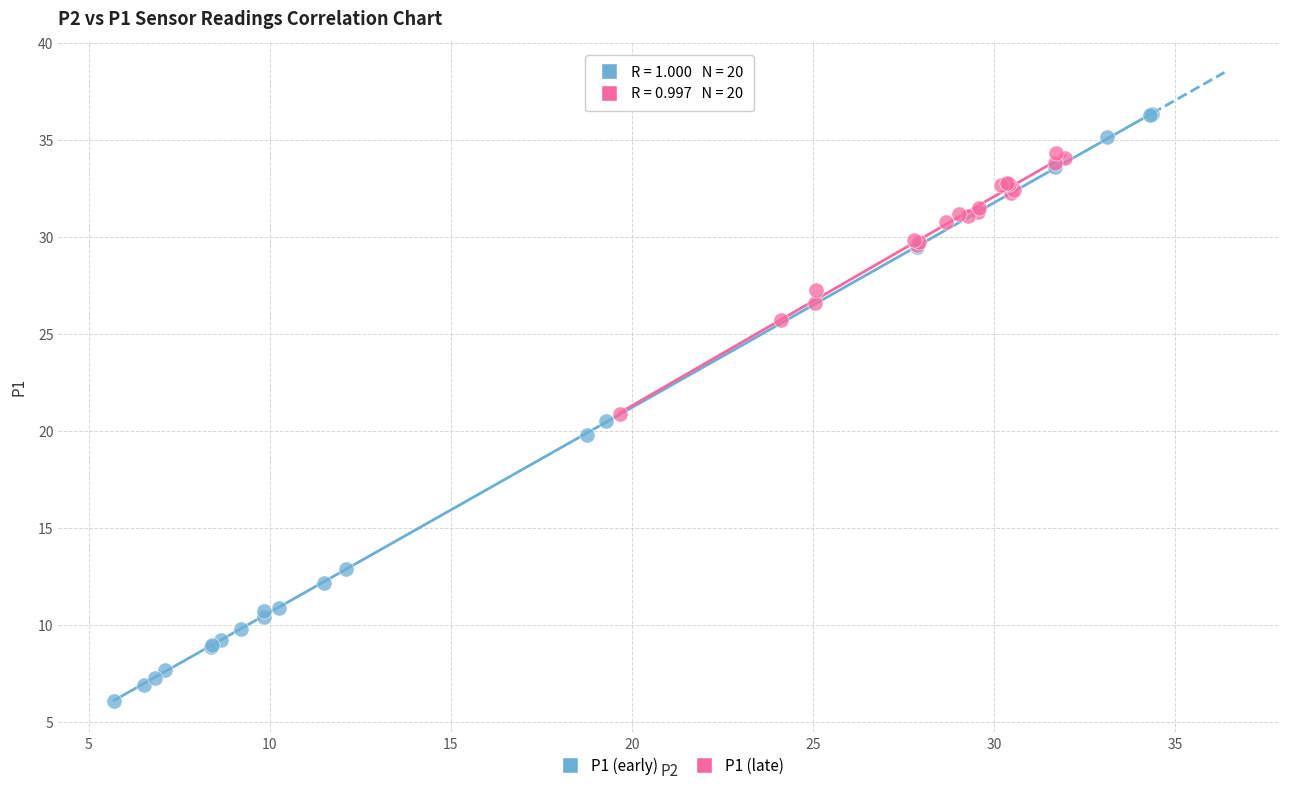

Which series reaches the maximum Y coordinate?

P1 (early)